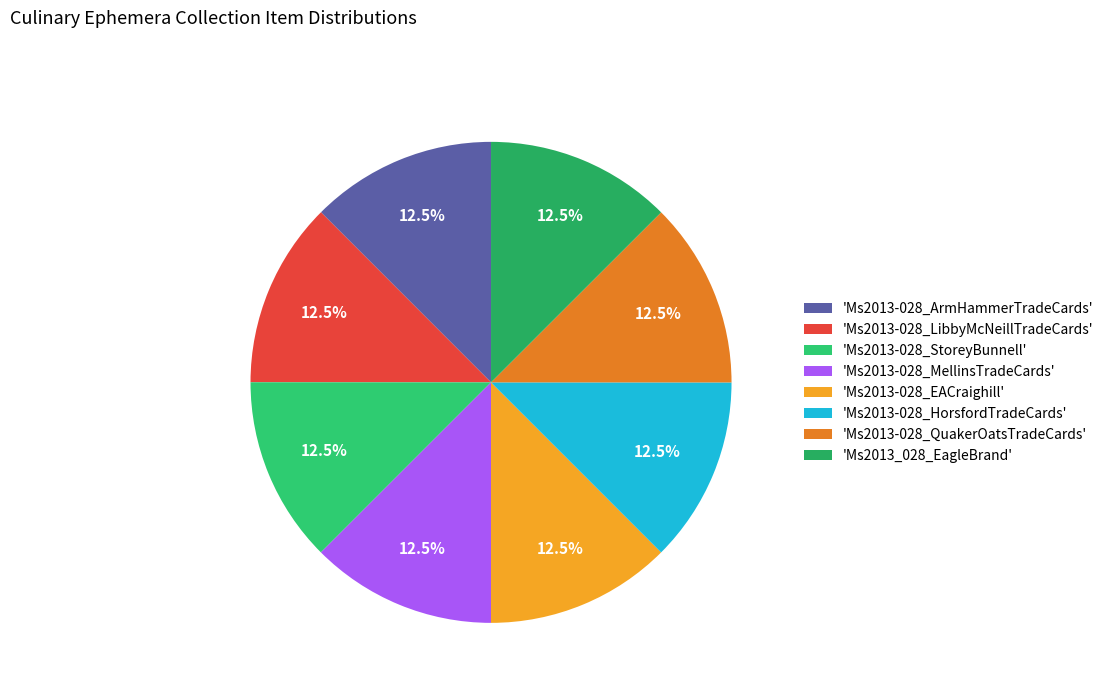

How many slices are in this pie chart?

8